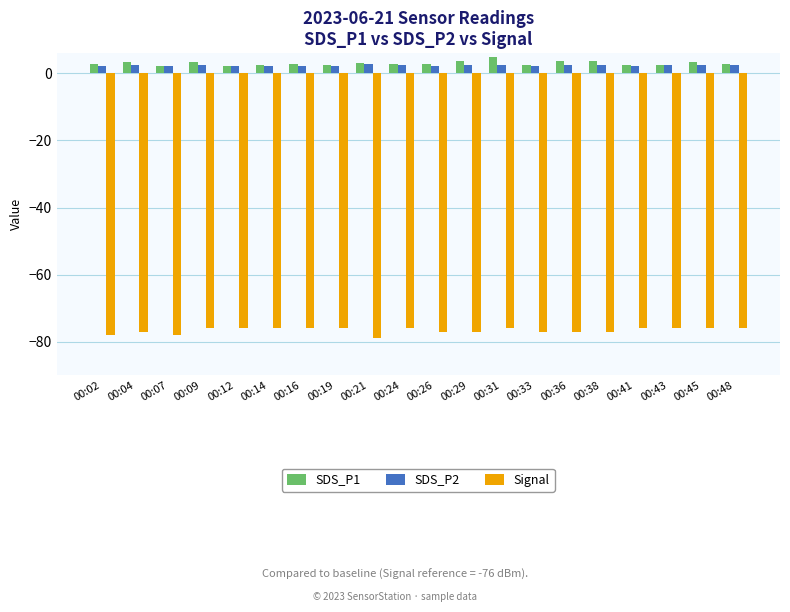

What is the difference between the highest and lowest values at 00:48?

78.7